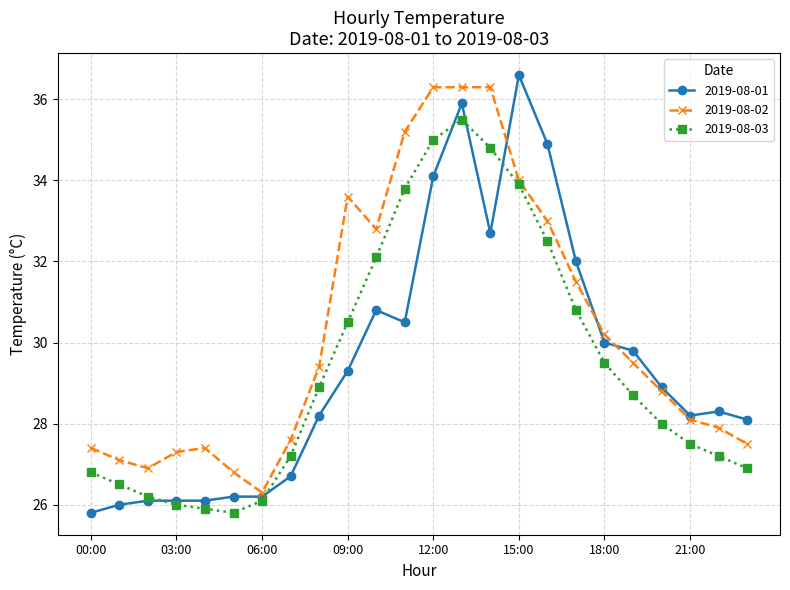

How many interior local valleys does the 2019-08-03 series have?

1